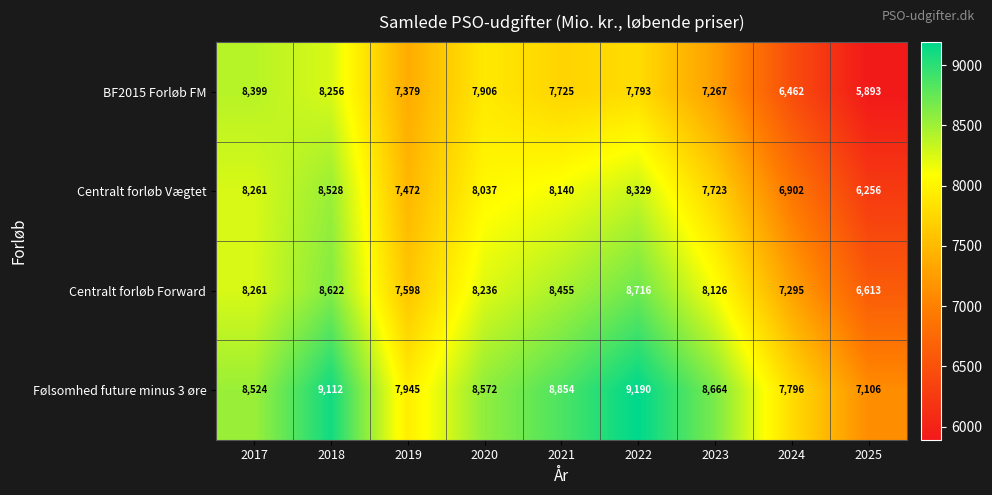

True or false: Følsomhed future minus 3 øre has a value of 9190 at 2022.

True